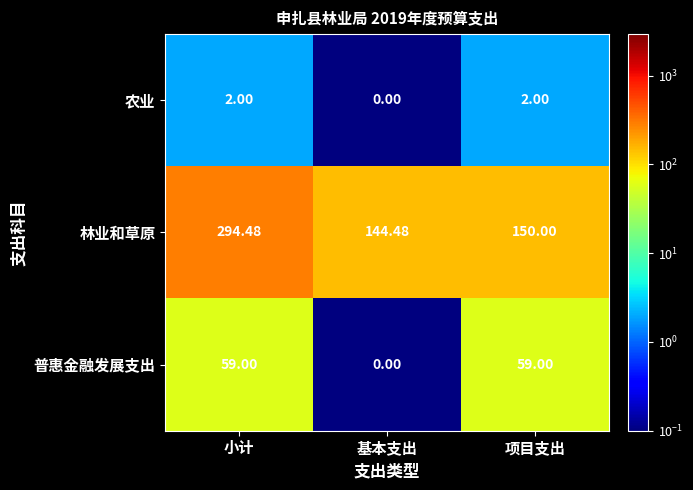

Rank the series by their maximum value, from lowest to highest.

农业, 普惠金融发展支出, 林业和草原